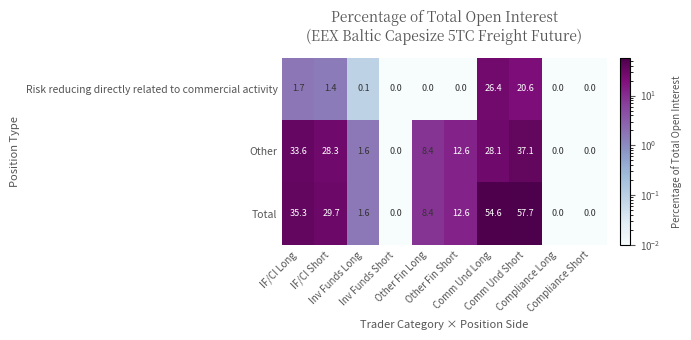

List the series in order of their overall mean, highest first.

Total, Other, Risk reducing directly related to commercial activity